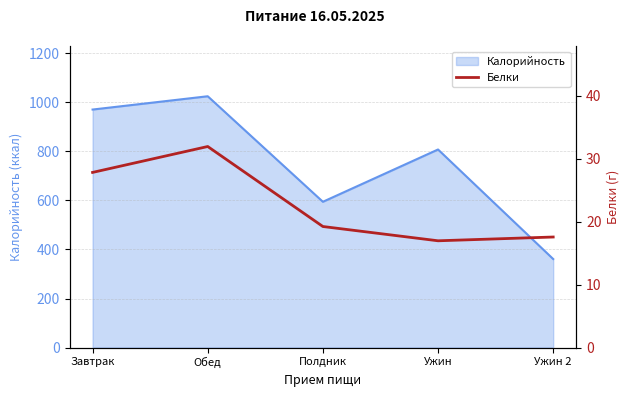

Which label corresponds to the smallest value in the chart?

Ужин